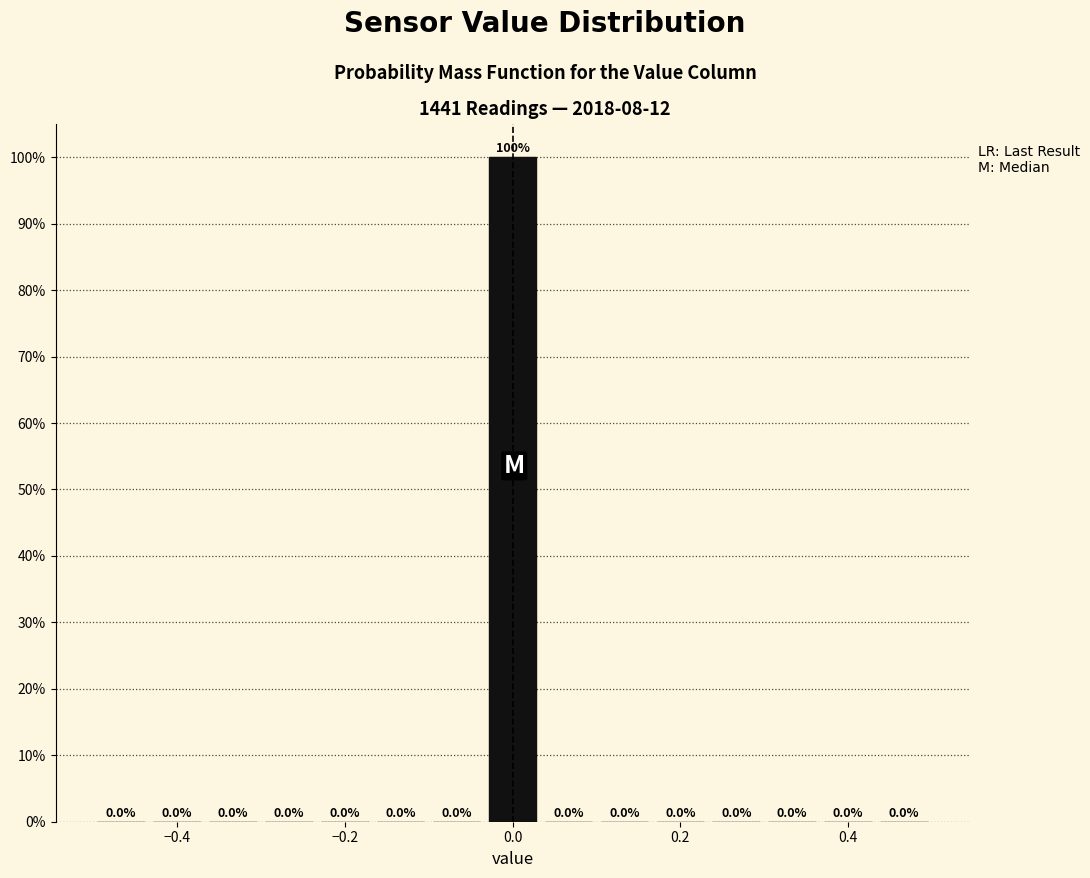

Read against the x-axis, roughly where is the centre of the tallest bar?

0.00